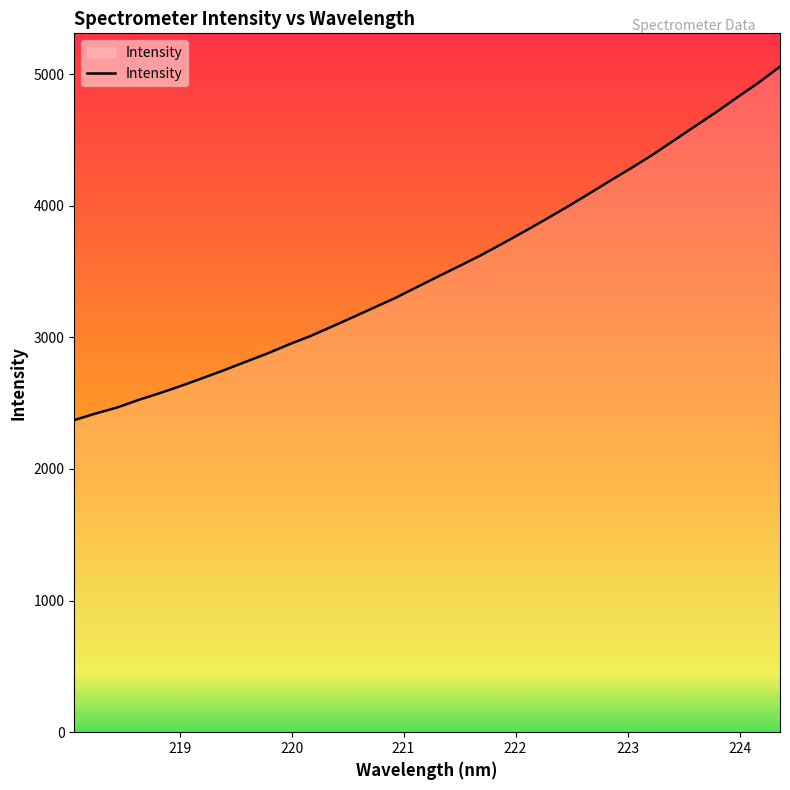

How many lines are shown in the chart?

1